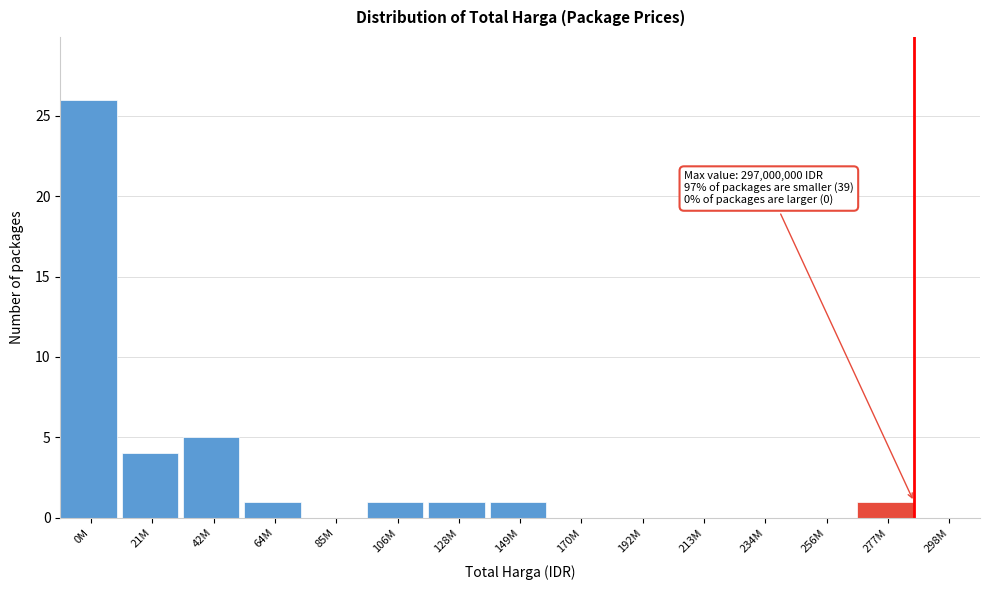

Reading left to right, list all the values displayed in this chart.

0M=26	21M=4	42M=5	64M=1	85M=0	106M=1	128M=1	149M=1	170M=0	192M=0	213M=0	234M=0	256M=0	277M=1	298M=0